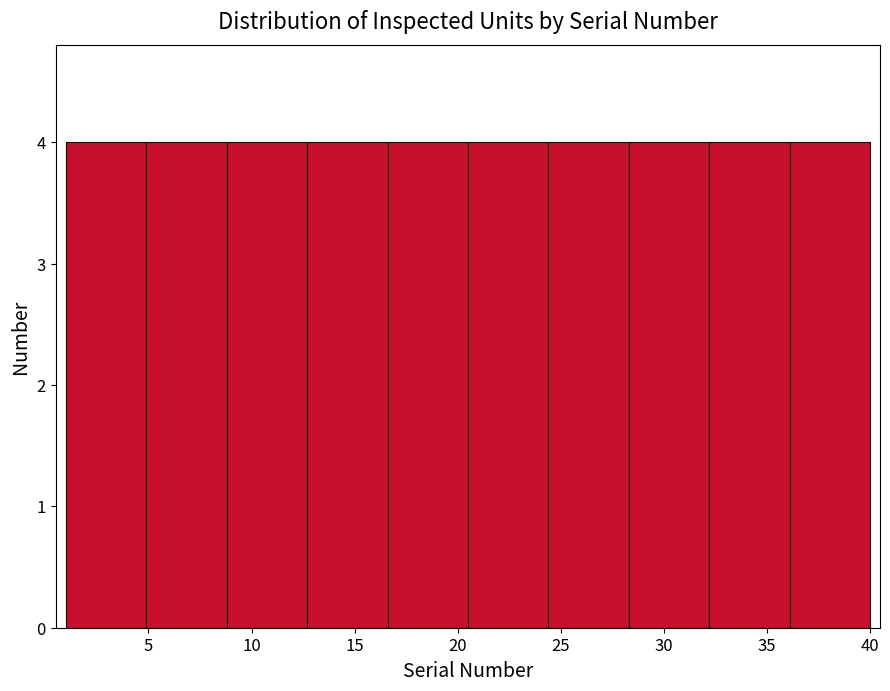

How tall is the bar that spans 8.8 to 12.7 on the x-axis? Neither the bar edges nor the heights are printed on the chart, so give them approximately, as read against the axes.

4